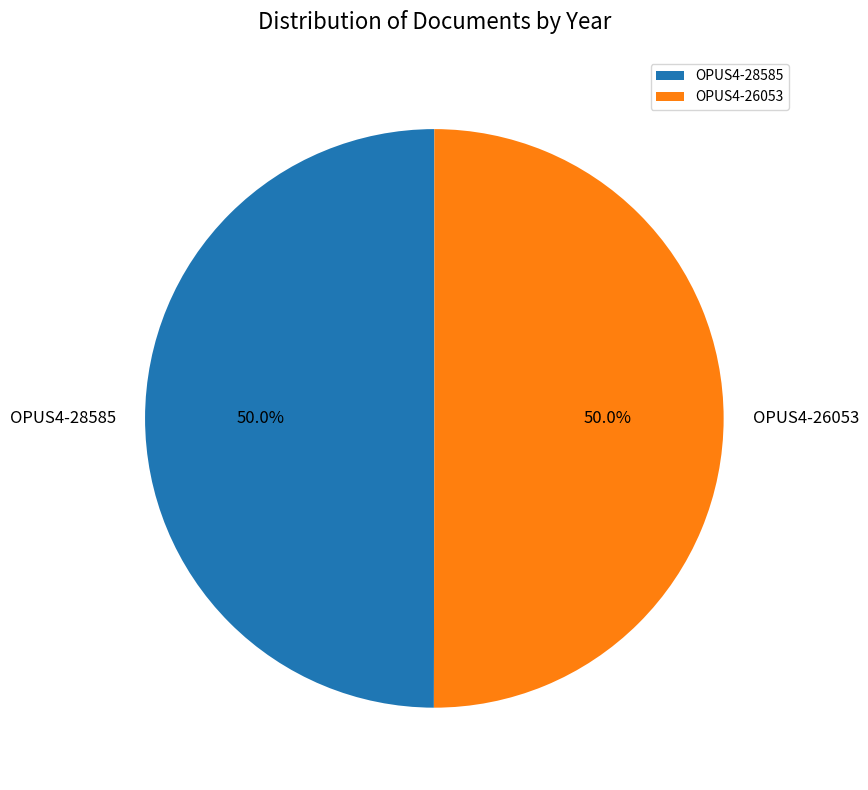

How much of the chart is everything except OPUS4-28585?

50.0%